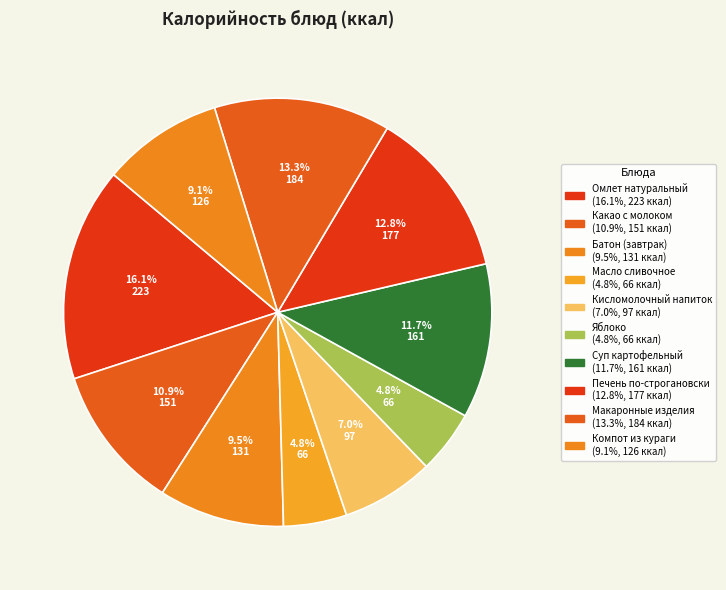

Between Омлет натуральный and Яблоко, which is larger?

Омлет натуральный